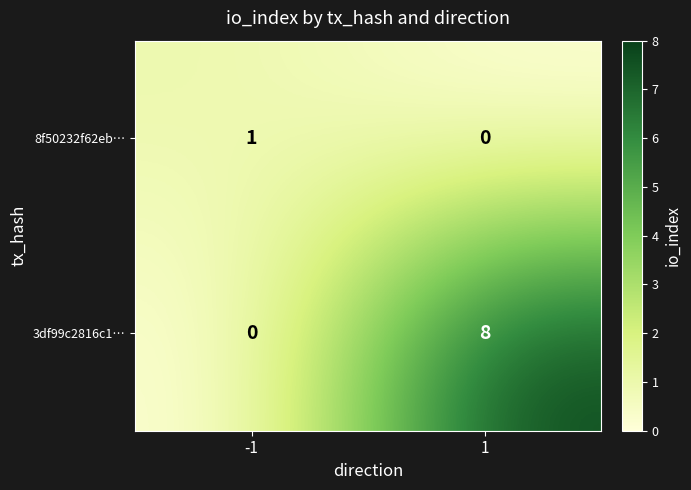

Which series has the widest spread of values?

3df99c2816c1…